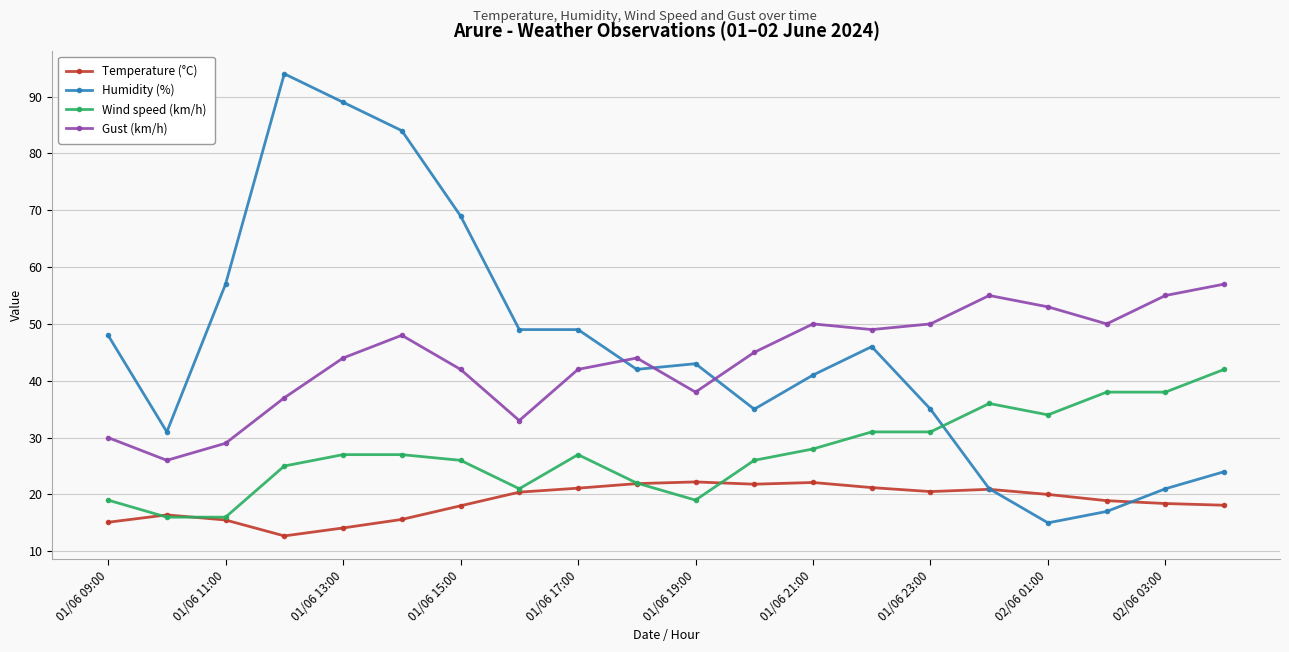

Which series has the largest range (max minus min)?

Humidity (%)